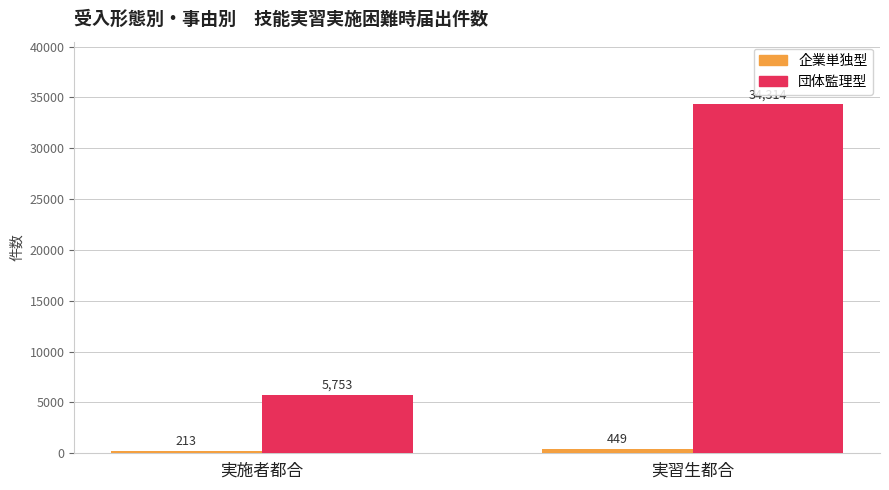

The value of 企業単独型 at 実習生都合 is 449. True or false?

True